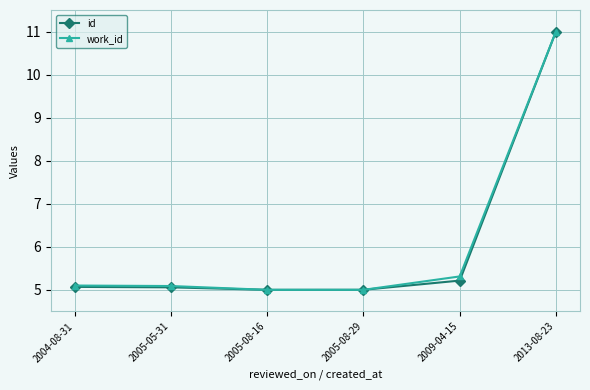

What is the total value across all series at 2013-08-23?

22.0